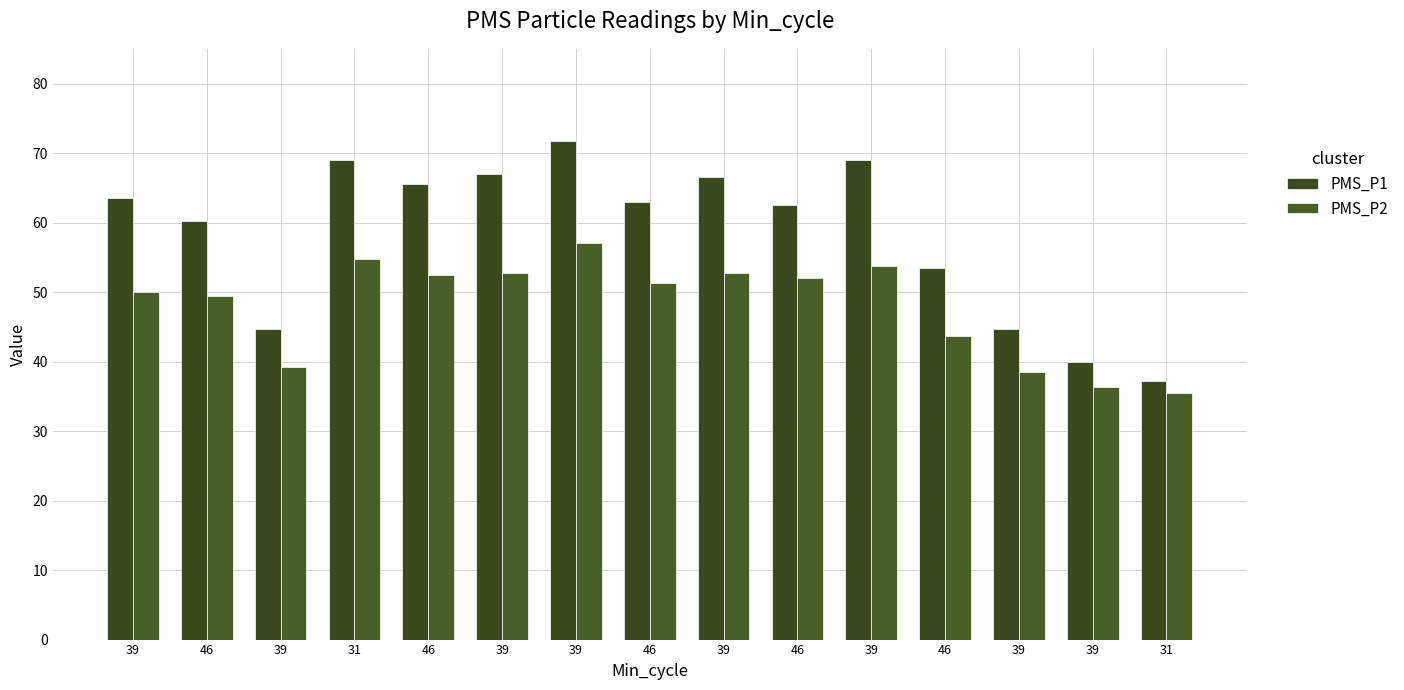

At which label does PMS_P1 first exceed 63?

39